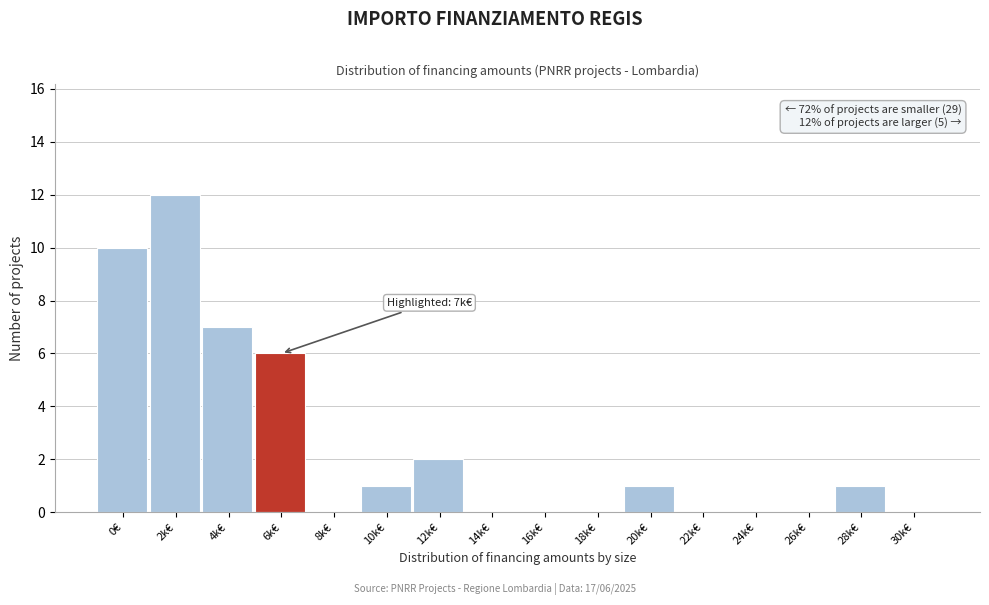

Reading left to right, what are all the values shown in this chart?

0€=10	2k€=12	4k€=7	6k€=6	8k€=0	10k€=1	12k€=2	14k€=0	16k€=0	18k€=0	20k€=1	22k€=0	24k€=0	26k€=0	28k€=1	30k€=0